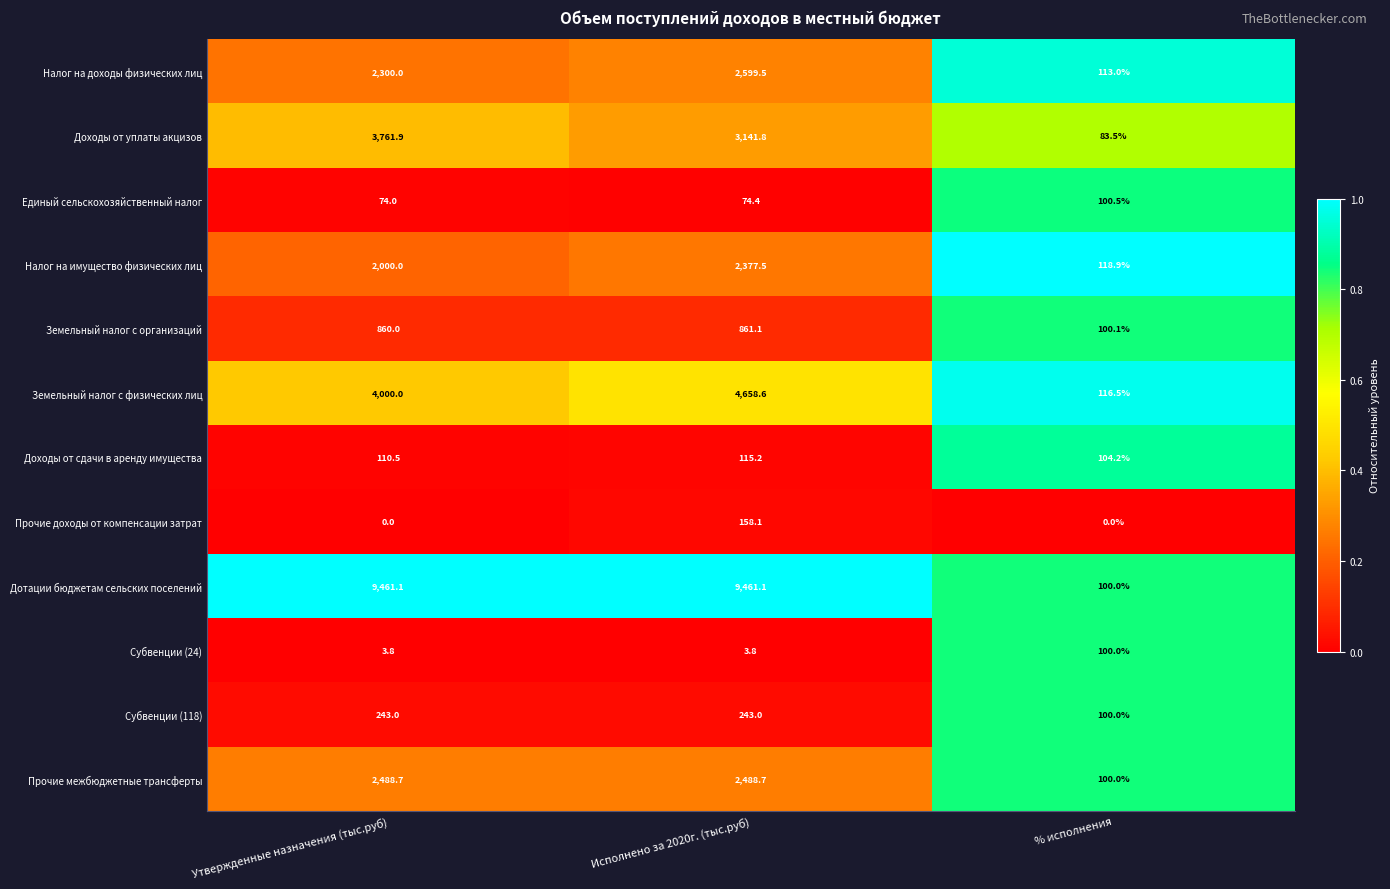

What is the difference between the maximum and minimum values in the Налог на доходы физических лиц series?

2486.5